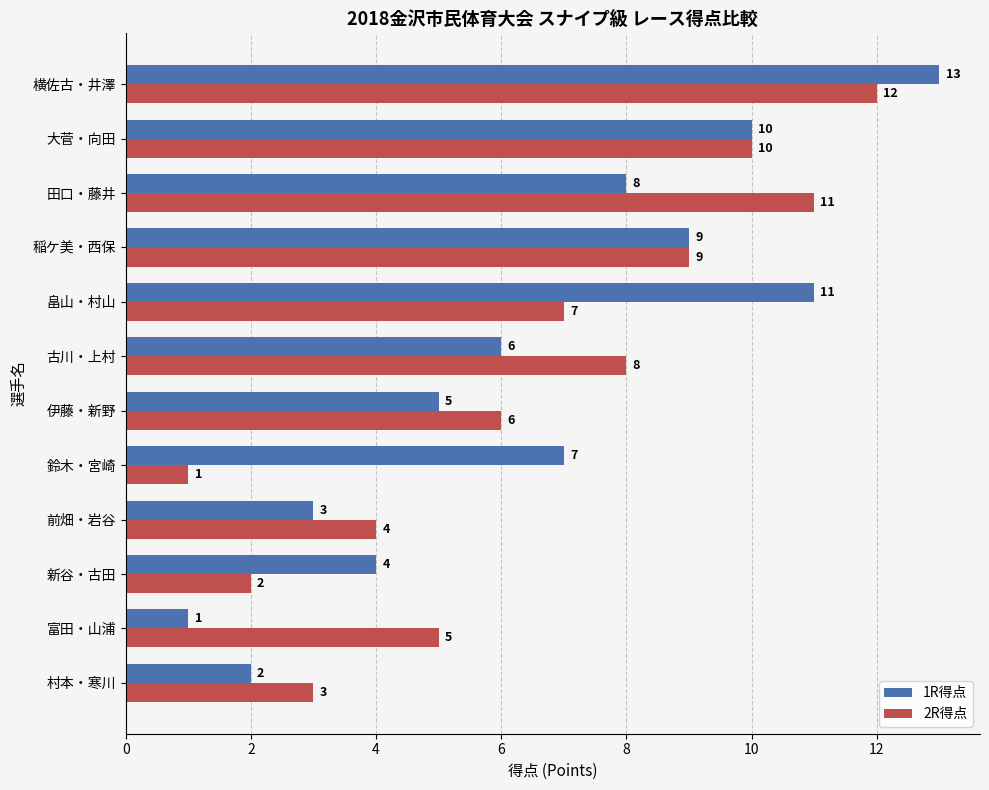

What is the minimum value for 1R得点?

1